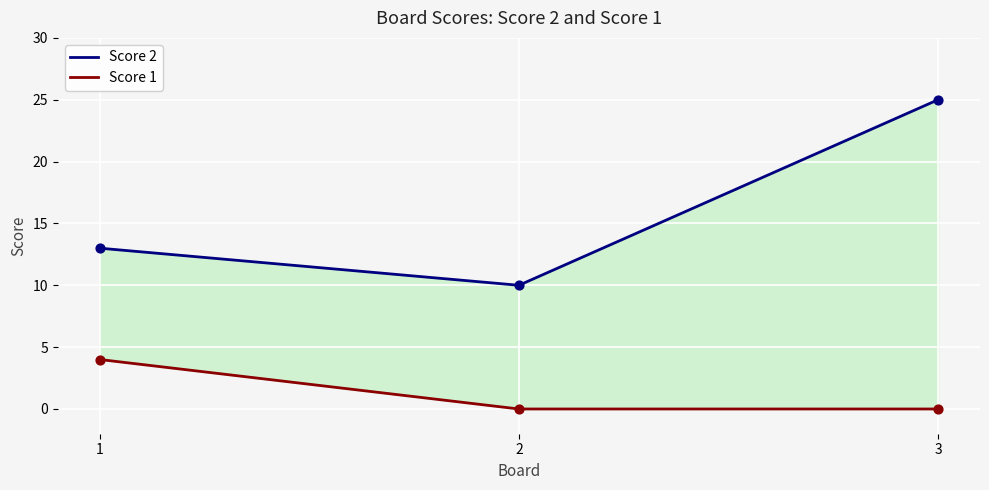

Which series reaches the maximum Y coordinate?

Score 2